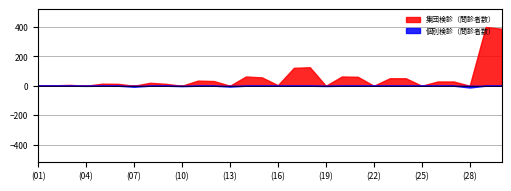

After their last crossing, which series has the higher values: 集団検診（問診者数） or 個別検診（問診者数）?

集団検診（問診者数）